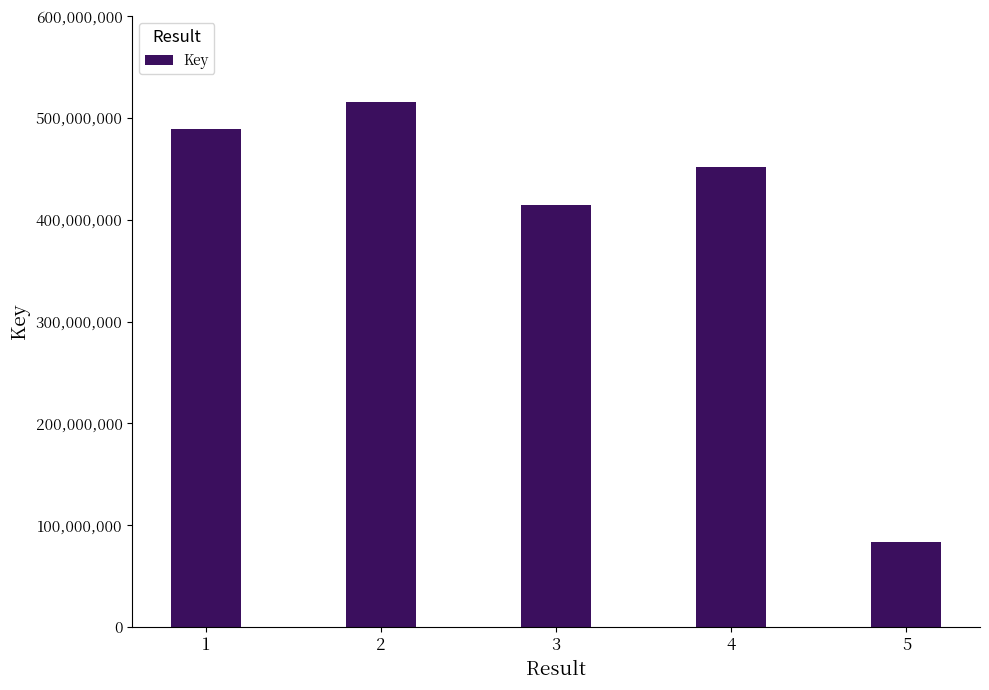

Are the bars grouped side by side (vs. stacked)?

No